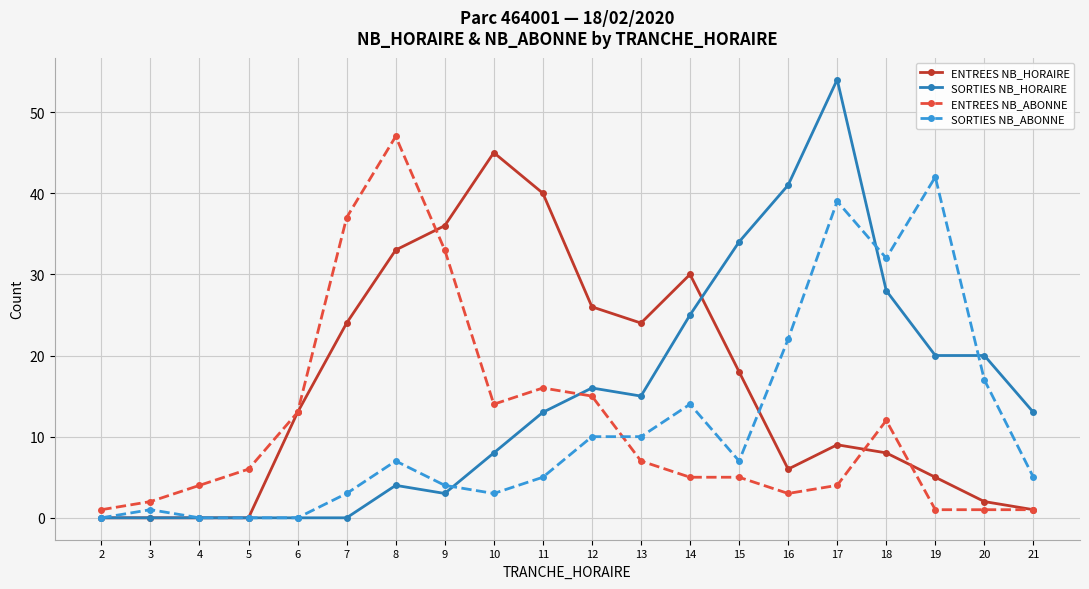

Does the chart have visible grid lines?

Yes